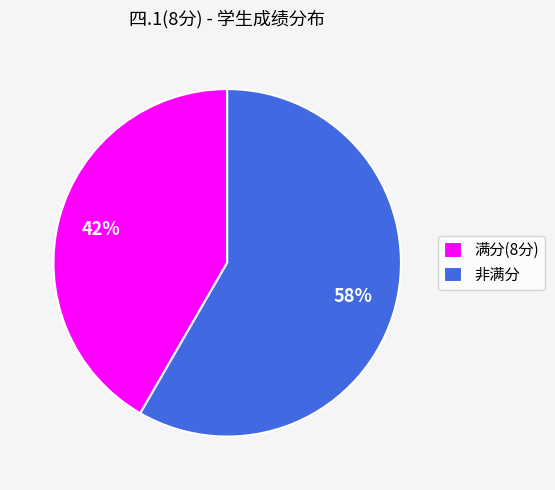

Is 非满分 the majority of the pie?

Yes